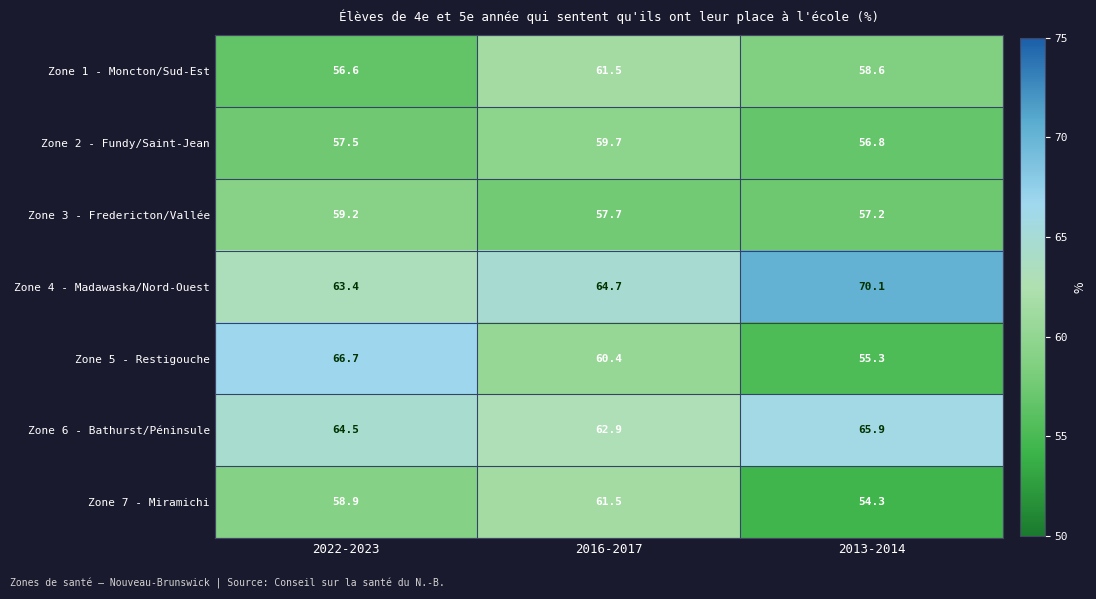

What is the average value of the Zone 5 - Restigouche series?

60.8